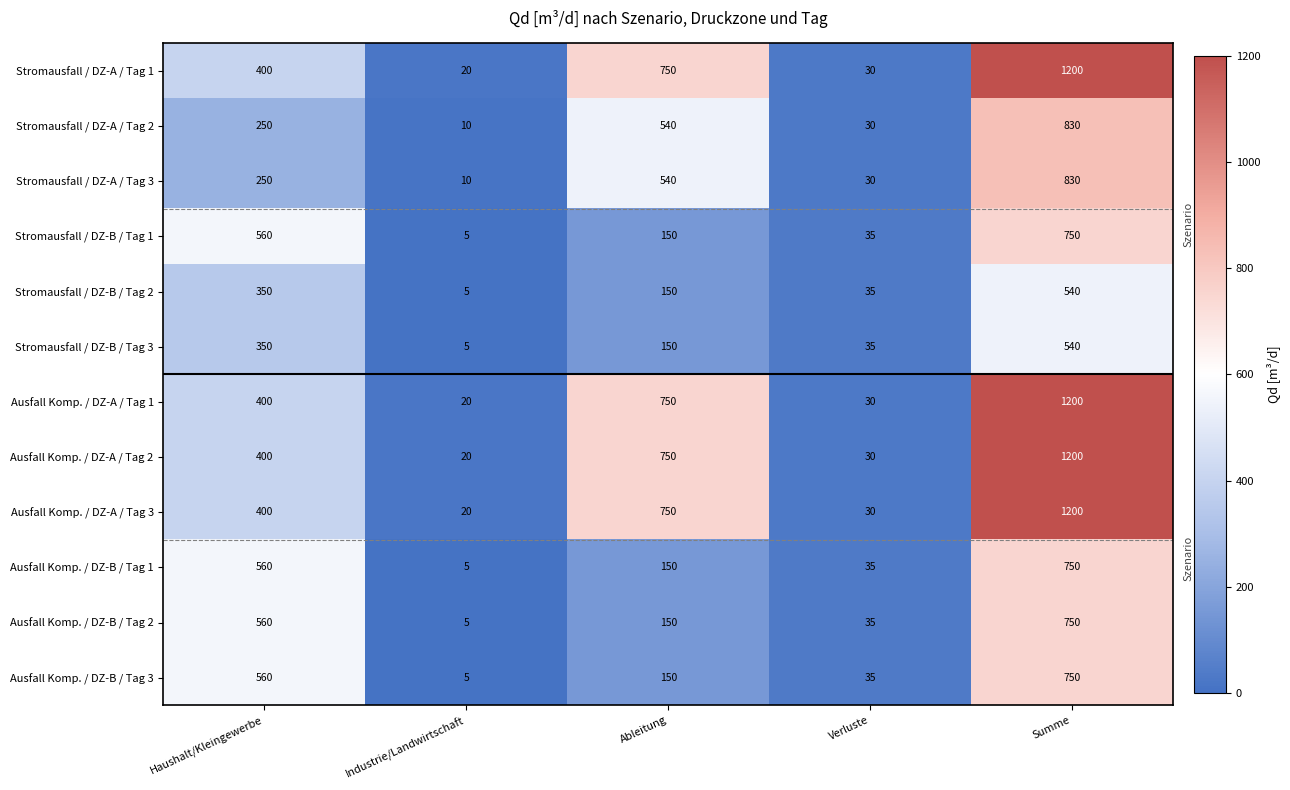

Which category has the highest value across all series?

Summe